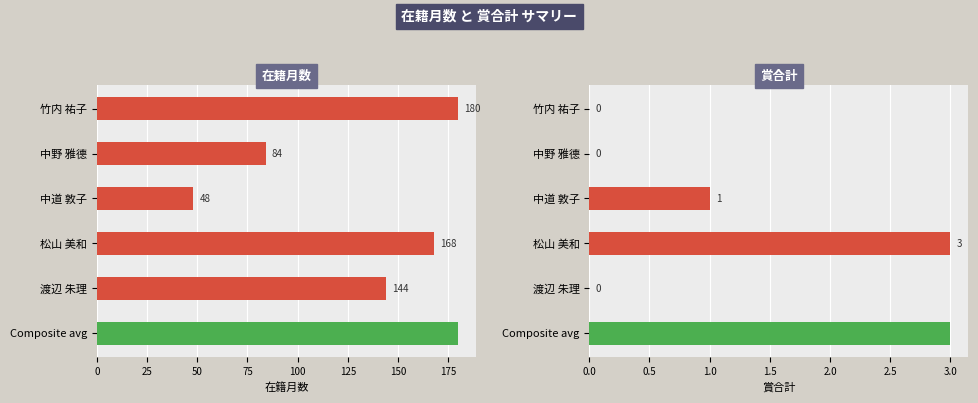

True or false: 賞合計 has a value of 0 at 竹内 祐子.

True